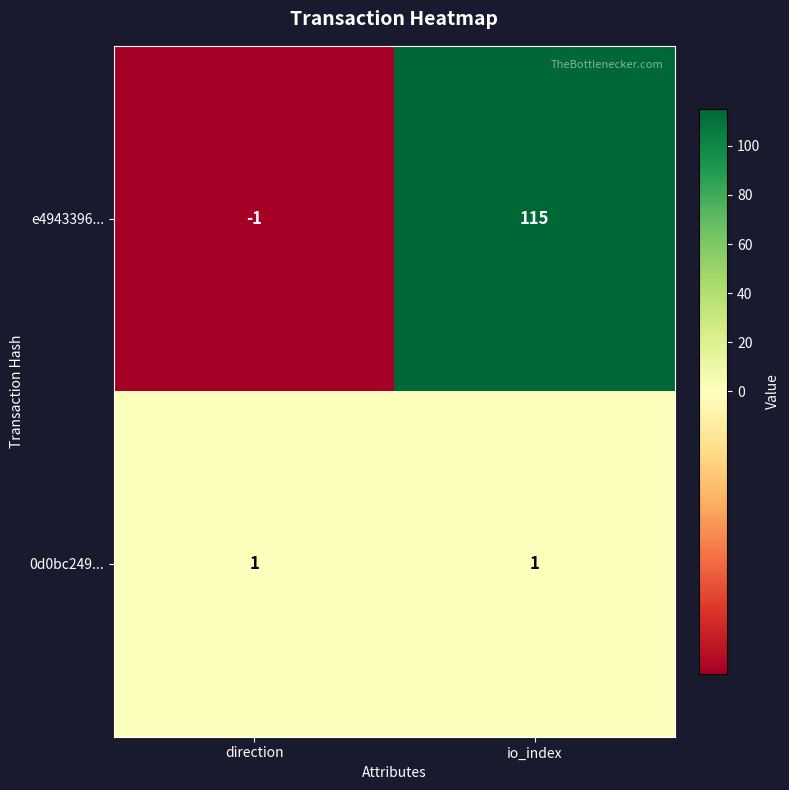

Rank the series by their maximum value, from lowest to highest.

0d0bc249..., e4943396...